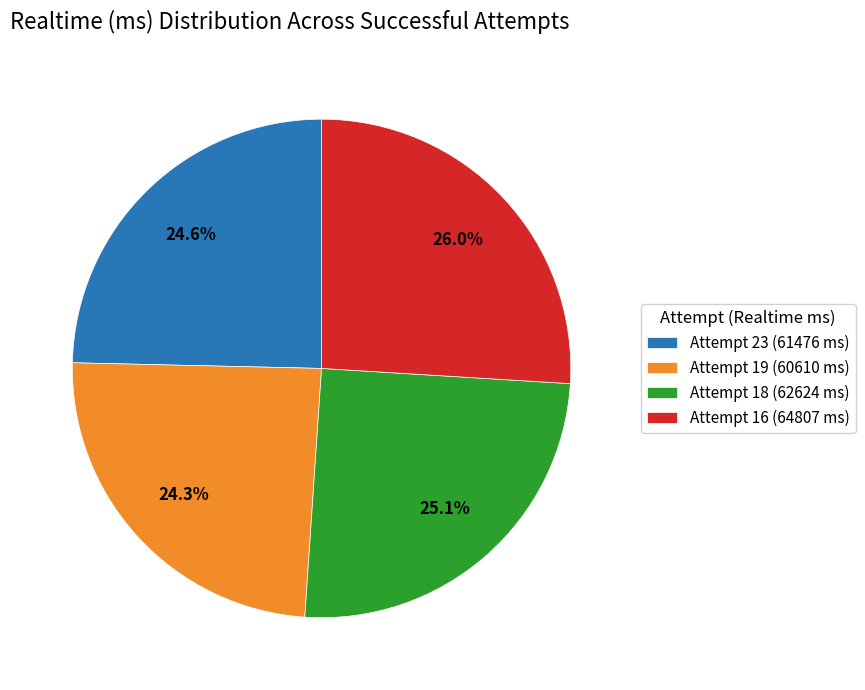

Which category has the biggest portion of the pie?

Attempt 16 (64807 ms)